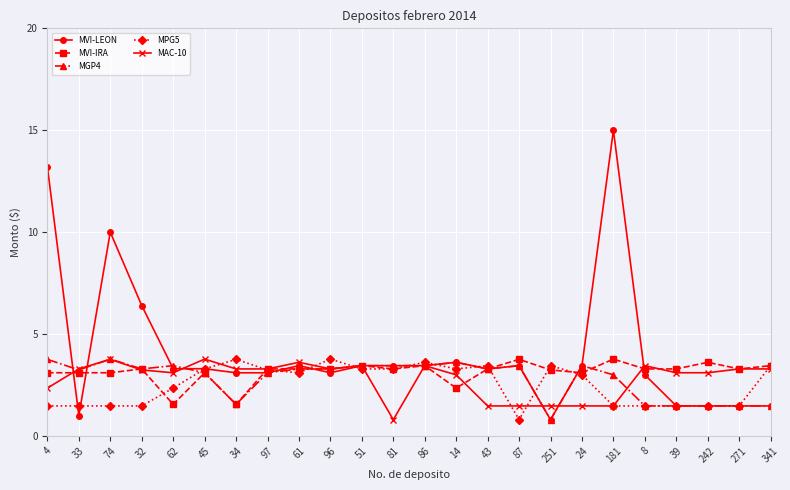

The MVI-LEON series shows 10.0 at 74. True or false?

True